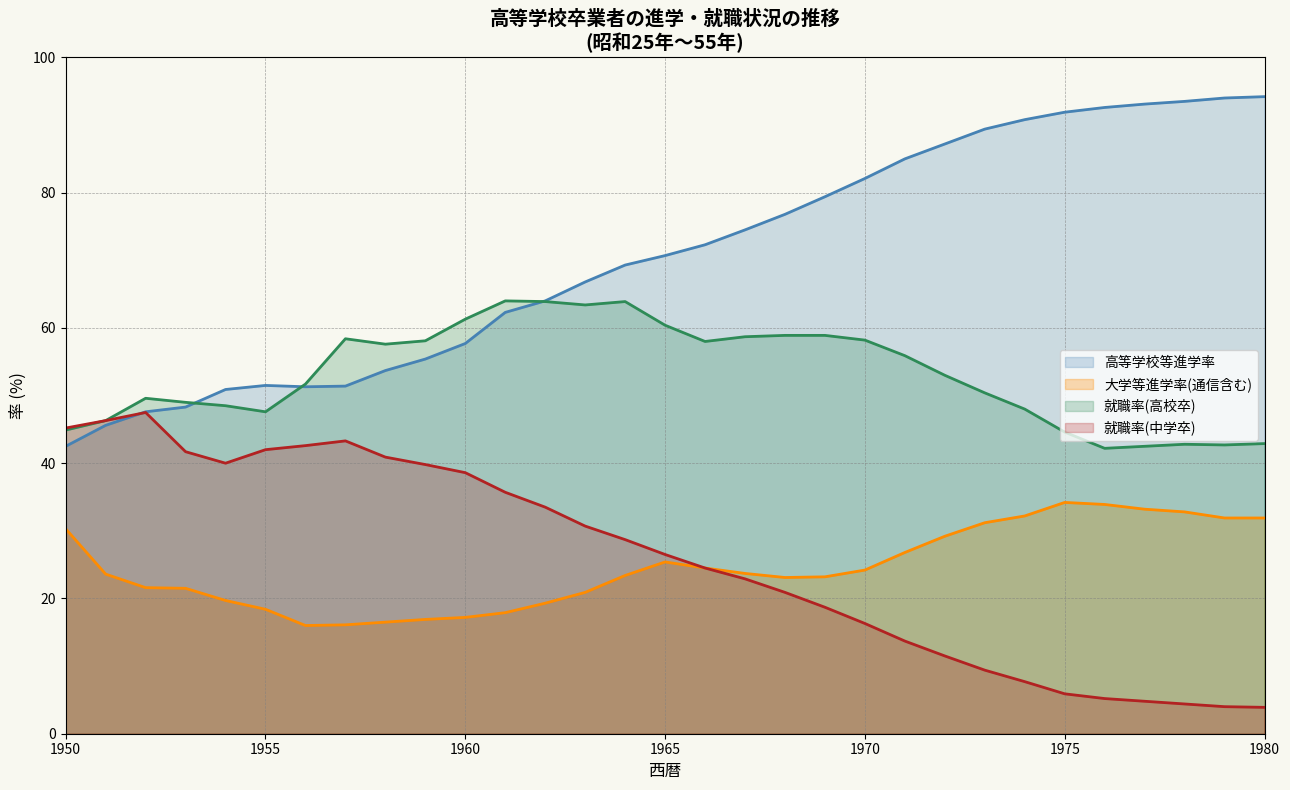

What is the spread (max minus min) of values at 1965?

45.3